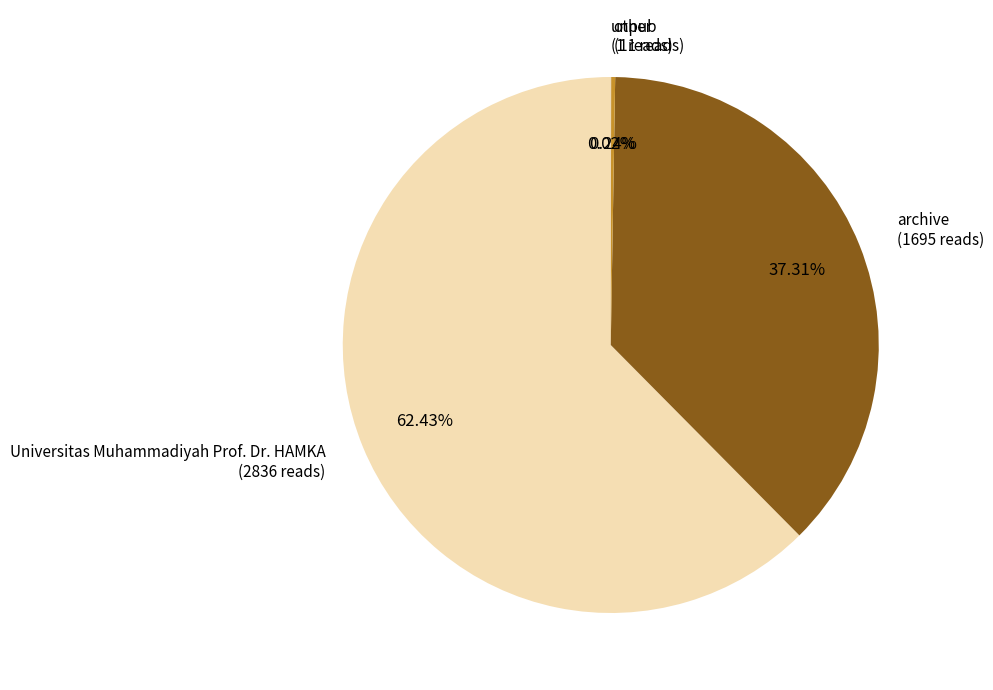

Does any single category account for the majority?

Yes